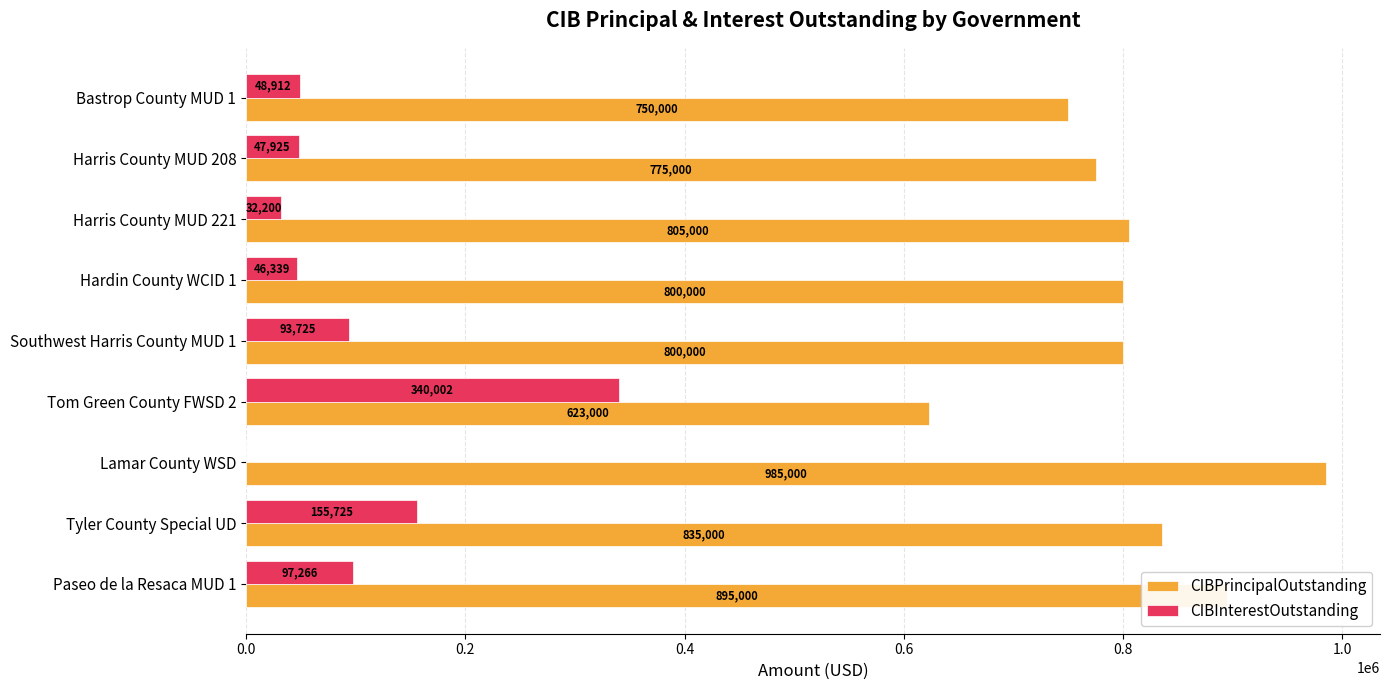

The value of CIBPrincipalOutstanding at Lamar County WSD is 985000.0. True or false?

True